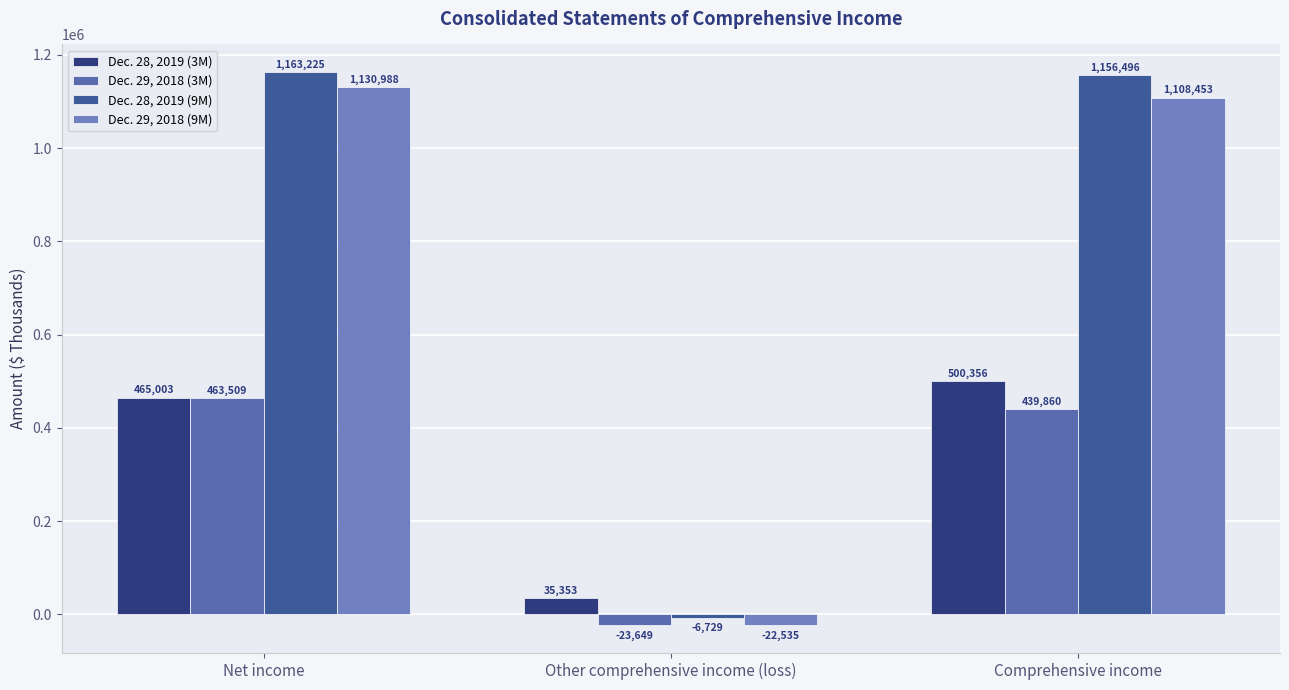

Is it true that Dec. 28, 2019 (9M) equals 1156496 at Comprehensive income?

True